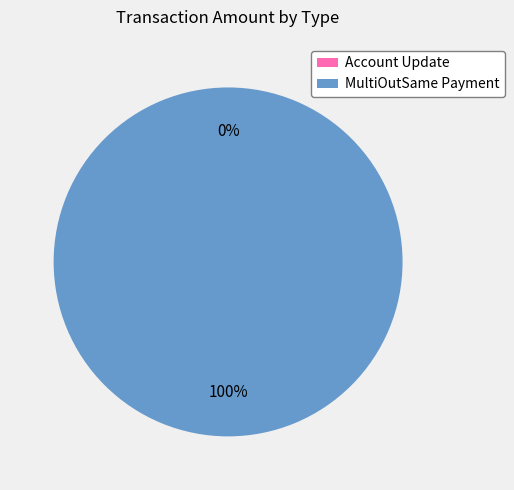

Is it true that MultiOutSame Payment is 100% of the pie?

True